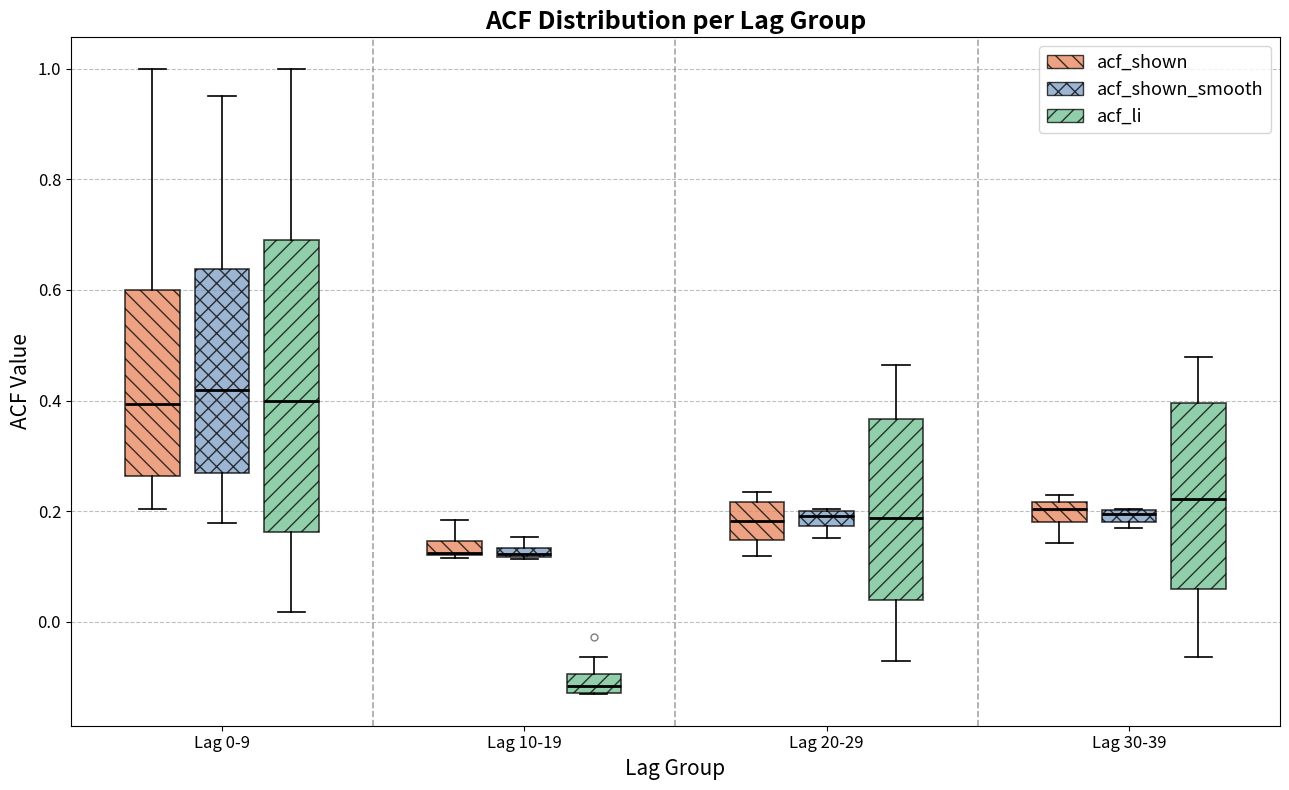

Which box's median line is the lowest?

Lag 10-19 (acf_li)